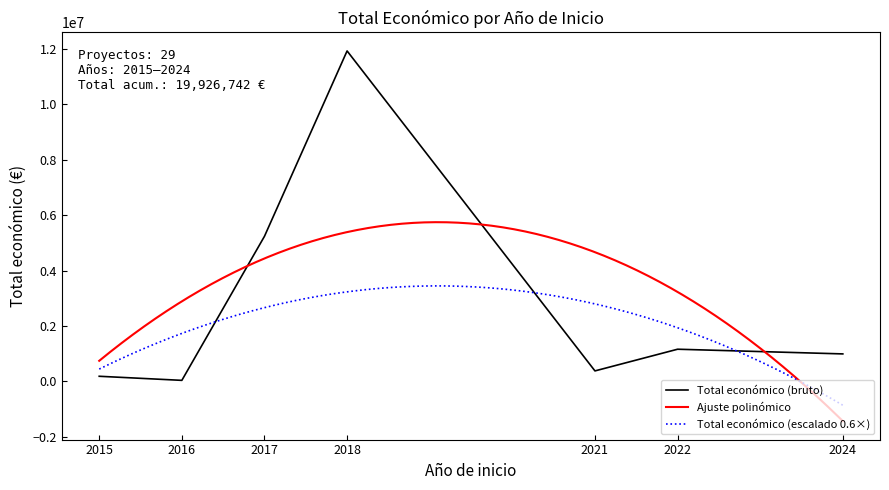

What is the highest value of the Total económico (escalado 0.6×) series?

3447874.4